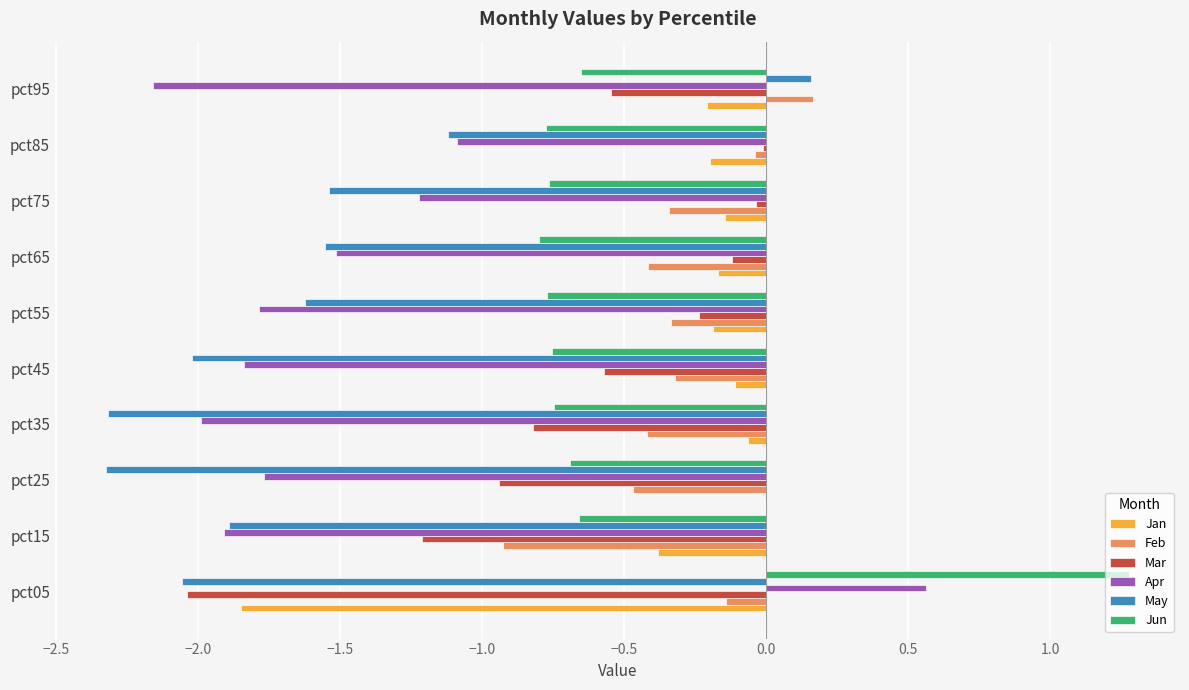

The May series shows -1.9 at pct15. True or false?

True